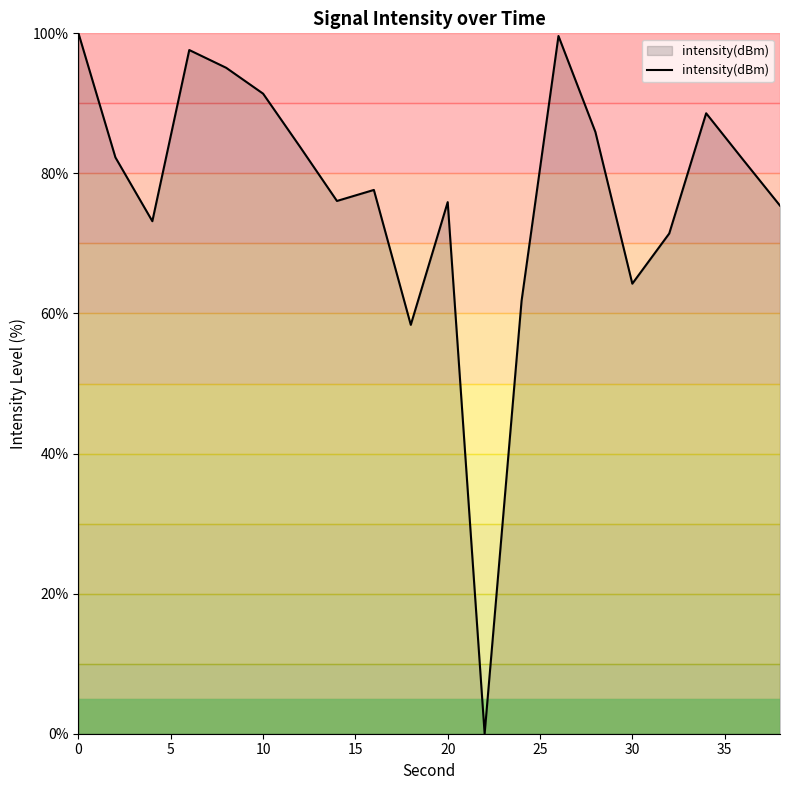

What is the difference between the maximum and minimum values?

100.0